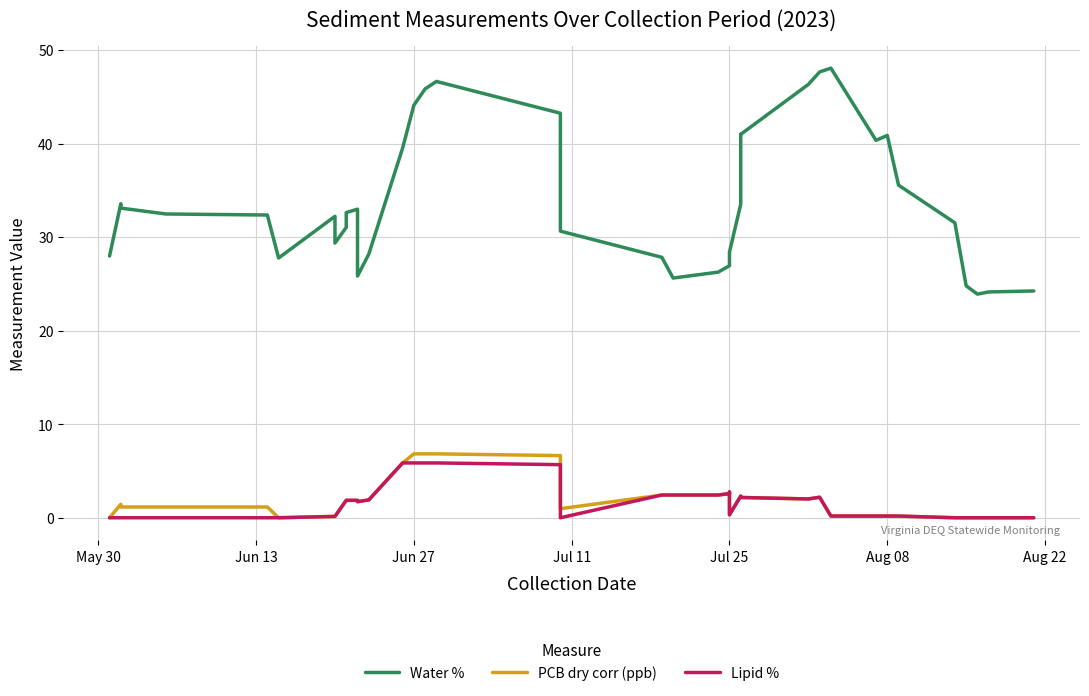

How many values in the Water % series are below 32?

18